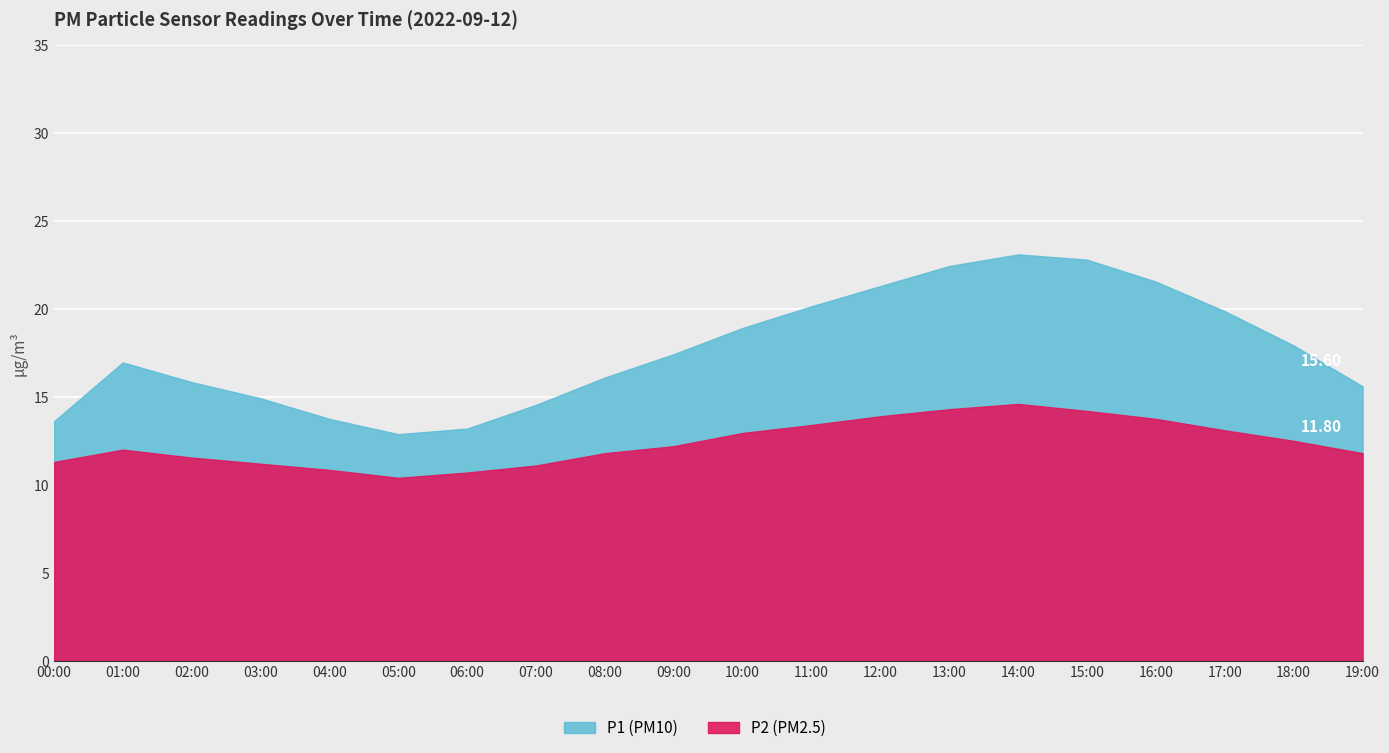

At how many categories does at least one series exceed 20?

6